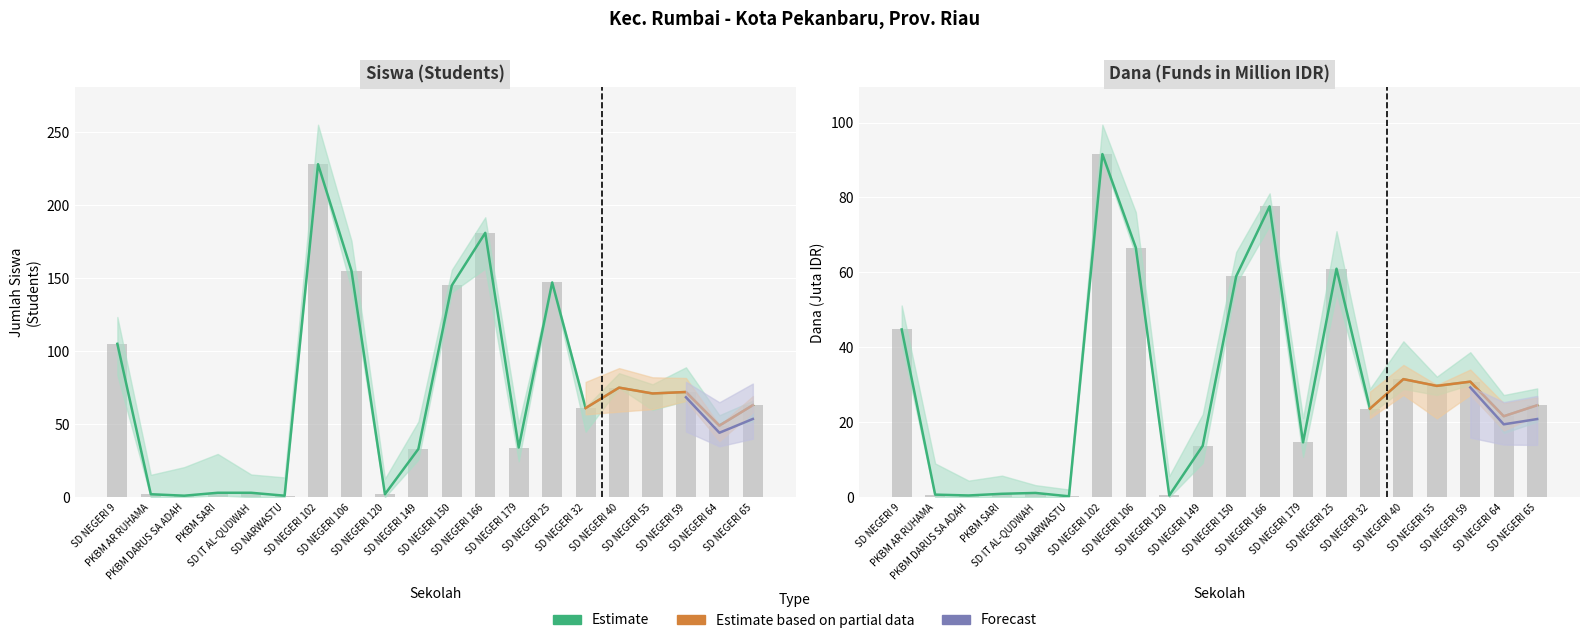

At which category is the sum across all series the highest?

SD NEGERI 102